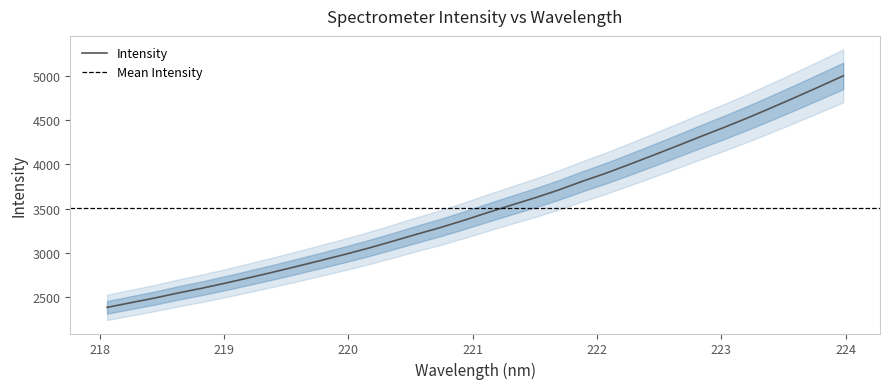

True or false: the data shows 1710.9 at 223.0264.

False